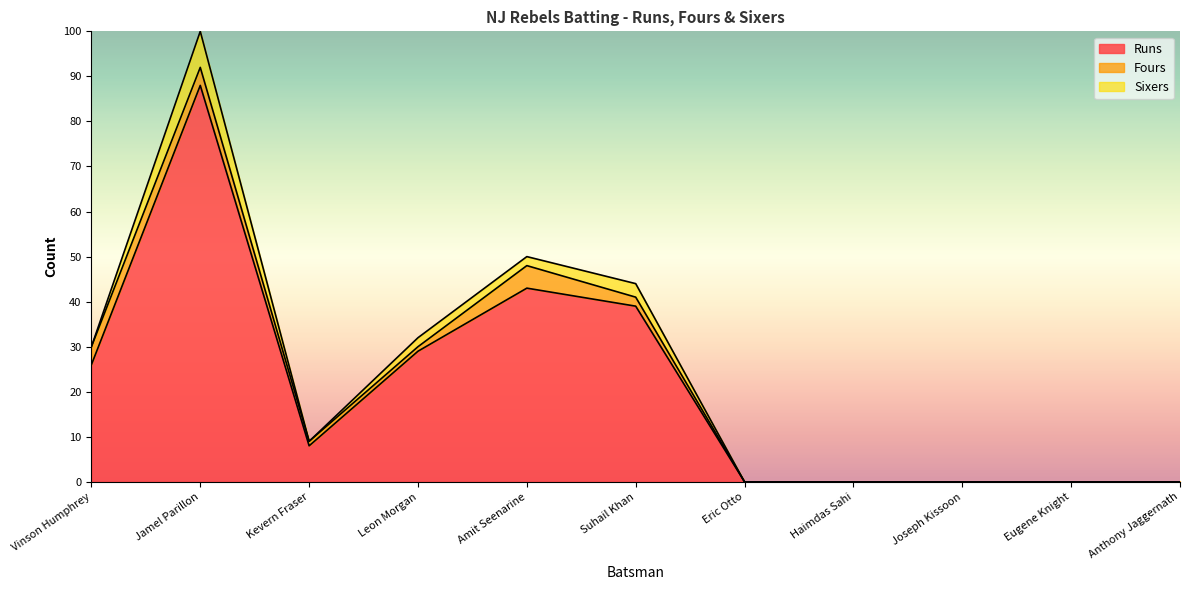

Rank the series at Eric Otto from lowest to highest value.

Runs, Fours, Sixers